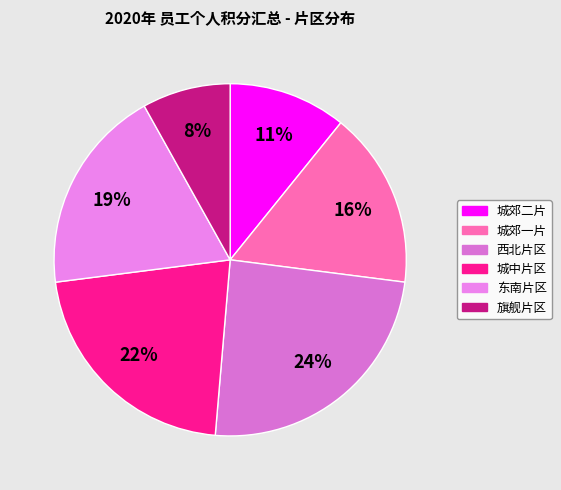

What is the total percentage of 城郊一片 and 城郊二片?

27.0%